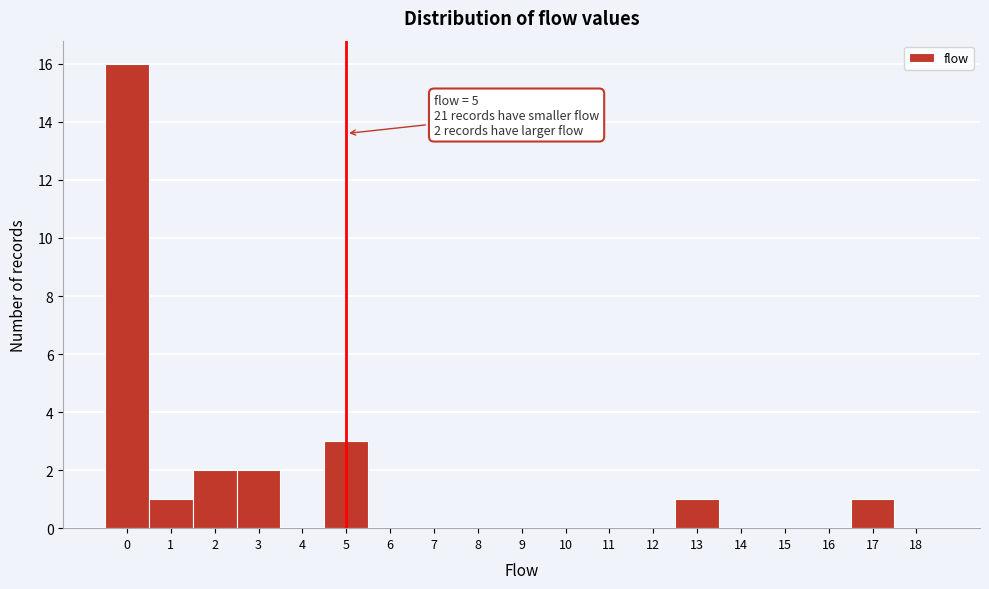

Which range on the x-axis has the tallest bar?

-0.5 to 0.5